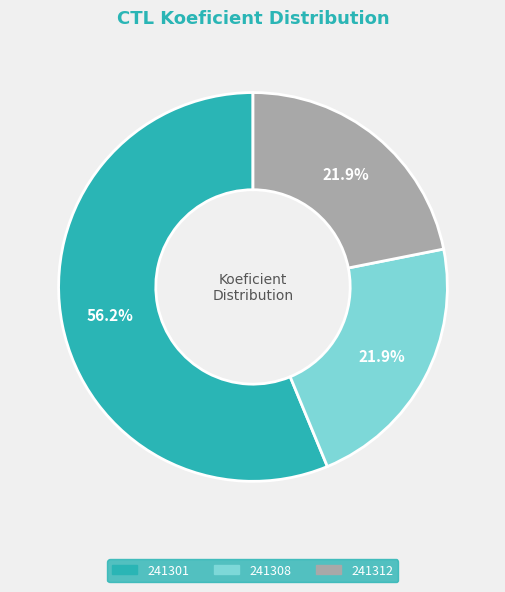

Which slice is the largest?

241301